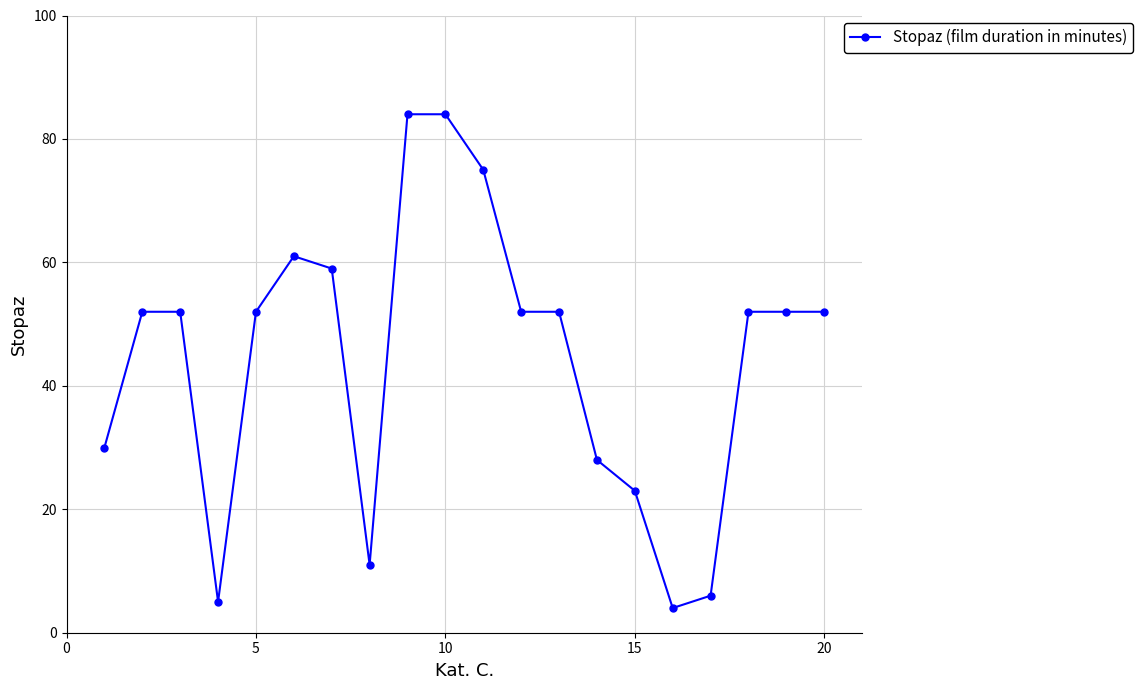

What is the sum of all values?

886